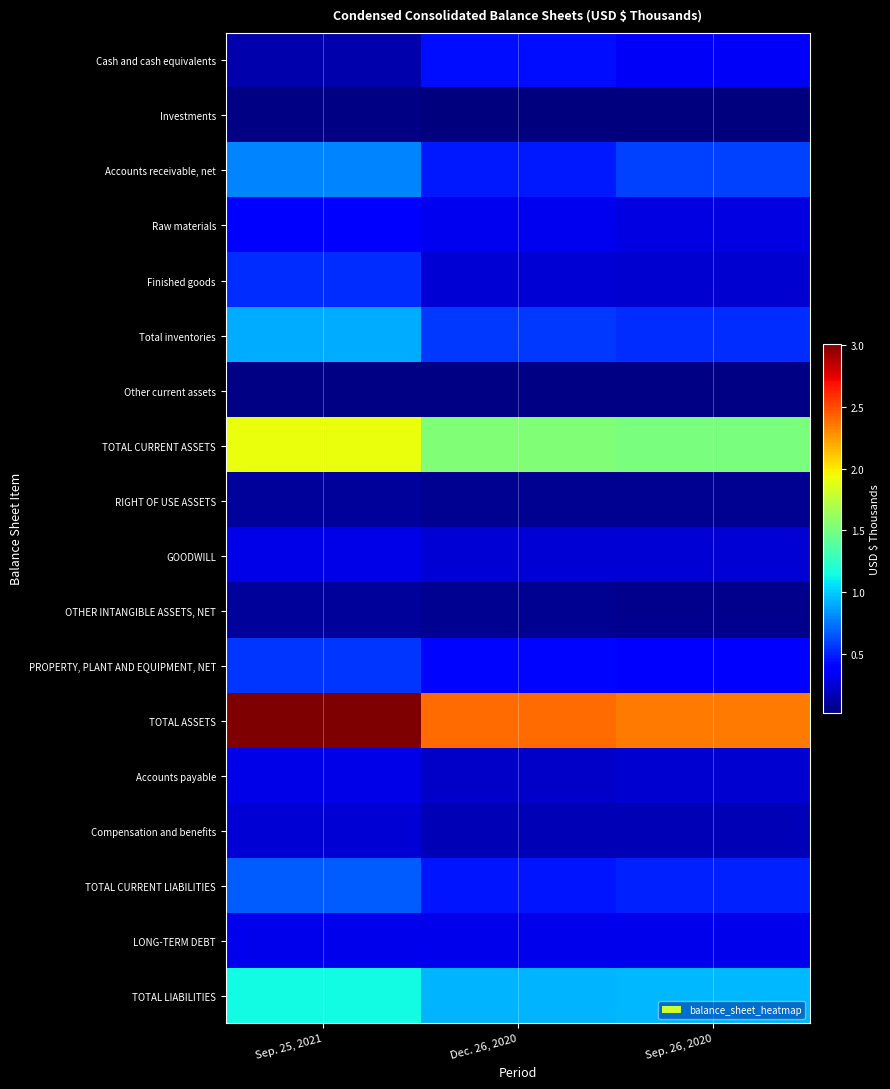

Reading left to right, transcribe all the data shown in this chart.

Cash and cash equivalents: Sep. 25, 2021=138637	Dec. 26, 2020=436507	Sep. 26, 2020=346154
Investments: Sep. 25, 2021=33723	Dec. 26, 2020=24308	Sep. 26, 2020=20530
Accounts receivable, net: Sep. 25, 2021=783959	Dec. 26, 2020=470504	Sep. 26, 2020=583079
Raw materials: Sep. 25, 2021=368185	Dec. 26, 2020=316481	Sep. 26, 2020=286418
Finished goods: Sep. 25, 2021=532480	Dec. 26, 2020=250813	Sep. 26, 2020=242316
Total inventories: Sep. 25, 2021=900665	Dec. 26, 2020=567294	Sep. 26, 2020=528734
Other current assets: Sep. 25, 2021=34040	Dec. 26, 2020=33812	Sep. 26, 2020=32888
TOTAL CURRENT ASSETS: Sep. 25, 2021=1922750	Dec. 26, 2020=1538362	Sep. 26, 2020=1512109
RIGHT OF USE ASSETS: Sep. 25, 2021=94481	Dec. 26, 2020=77245	Sep. 26, 2020=77412
GOODWILL: Sep. 25, 2021=292318	Dec. 26, 2020=252193	Sep. 26, 2020=245925
OTHER INTANGIBLE ASSETS, NET: Sep. 25, 2021=93984	Dec. 26, 2020=72252	Sep. 26, 2020=58205
PROPERTY, PLANT AND EQUIPMENT, NET: Sep. 25, 2021=552911	Dec. 26, 2020=417162	Sep. 26, 2020=405995
TOTAL ASSETS: Sep. 25, 2021=3014247	Dec. 26, 2020=2404891	Sep. 26, 2020=2350620
Accounts payable: Sep. 25, 2021=292933	Dec. 26, 2020=211518	Sep. 26, 2020=231111
Compensation and benefits: Sep. 25, 2021=249242	Dec. 26, 2020=166478	Sep. 26, 2020=171472
TOTAL CURRENT LIABILITIES: Sep. 25, 2021=665670	Dec. 26, 2020=463749	Sep. 26, 2020=493604
LONG-TERM DEBT: Sep. 25, 2021=310119	Dec. 26, 2020=311607	Sep. 26, 2020=311267
TOTAL LIABILITIES: Sep. 25, 2021=1136773	Dec. 26, 2020=921739	Sep. 26, 2020=936816